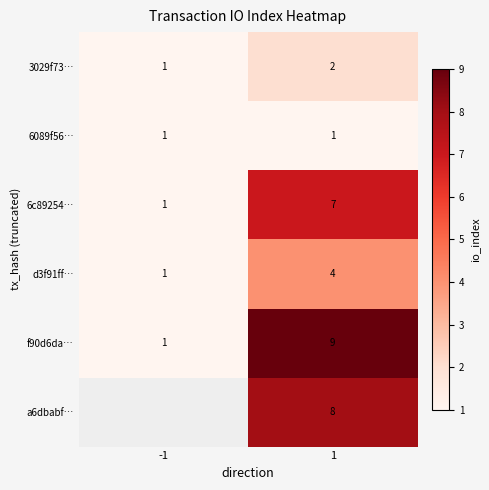

What is the sum of the 3029f73… values at 1 and -1?

3